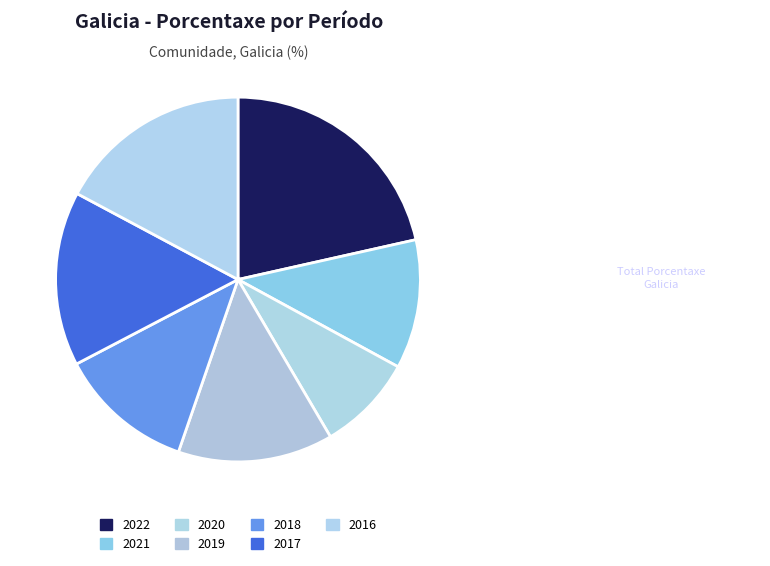

Does any single category account for the majority?

No